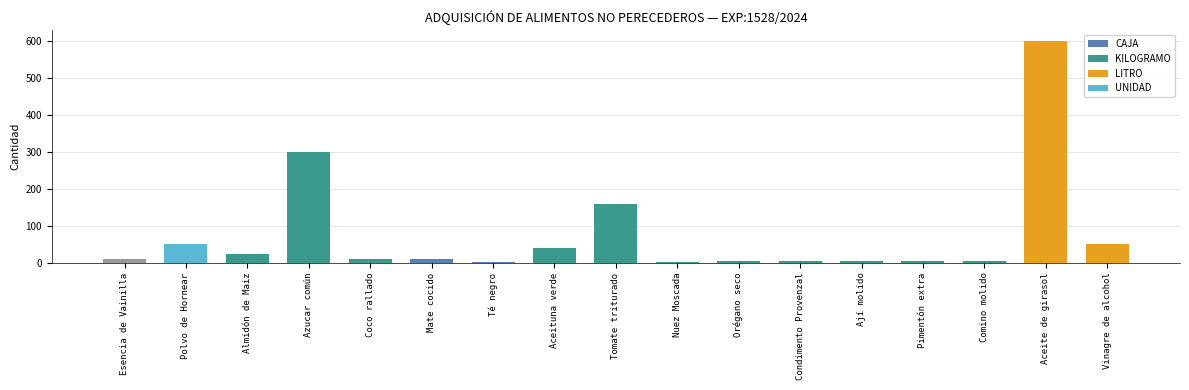

Does the chart contain stacked bars?

No